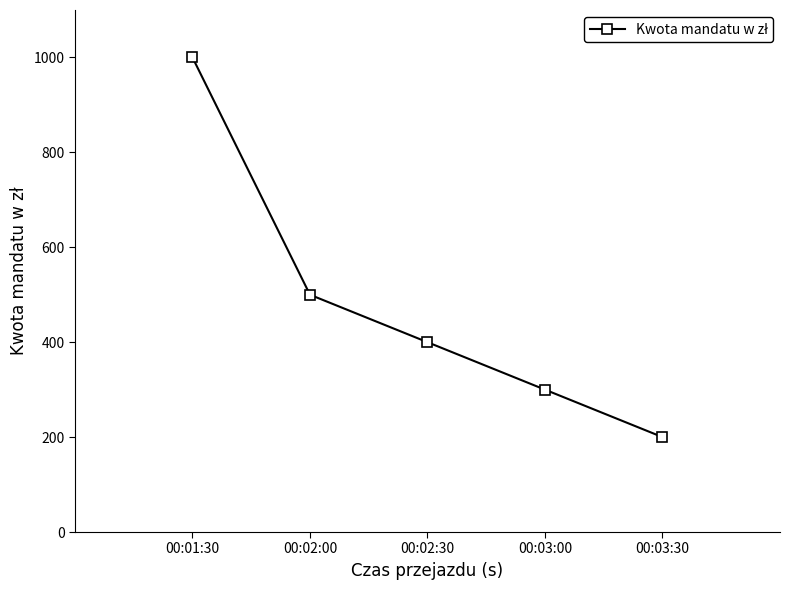

What is the difference between the maximum and minimum values?

800